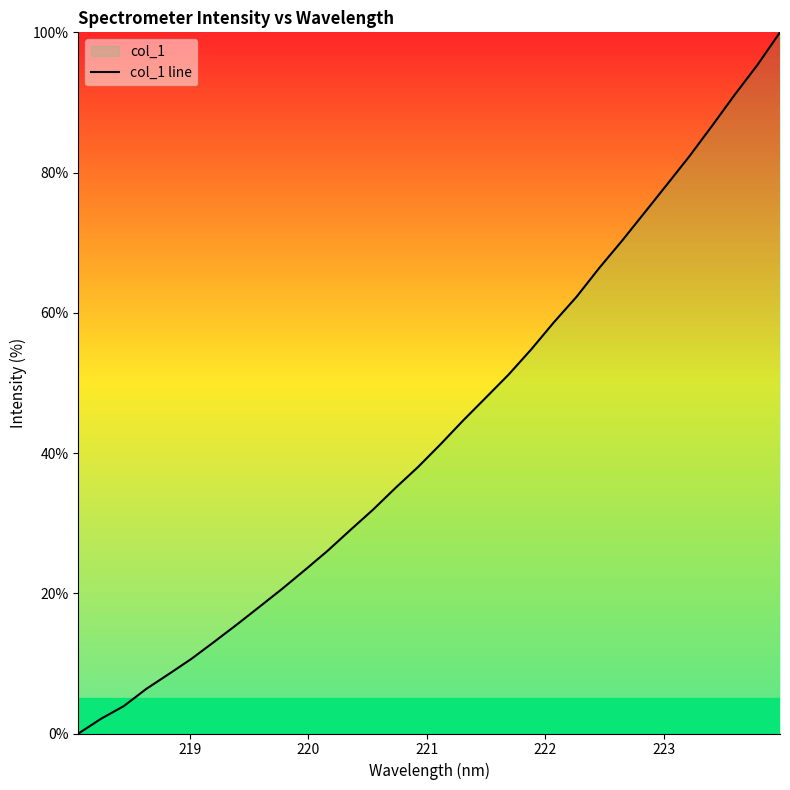

What is the value of the 19th point from the left?

47.9